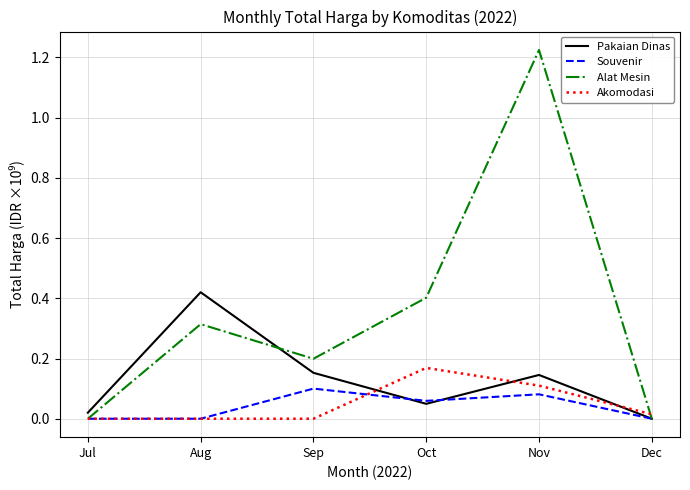

Between Jul and Sep, which series saw the biggest shift?

Alat Mesin